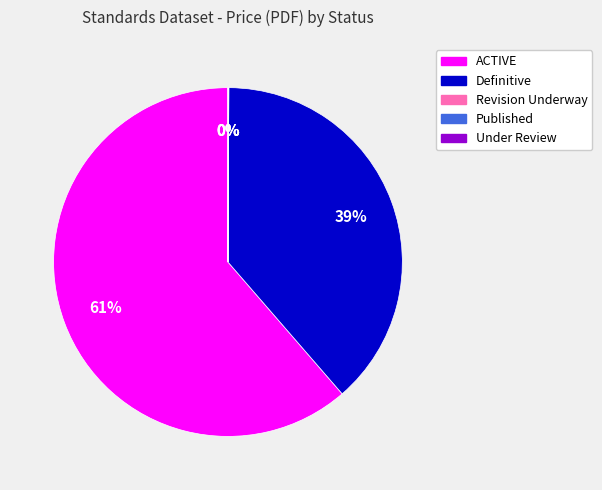

Which category has the biggest portion of the pie?

ACTIVE